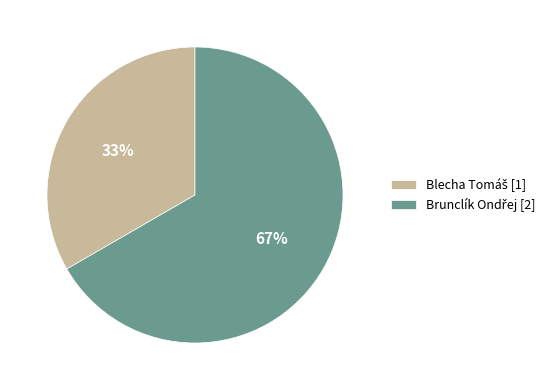

How many segments does this pie chart have?

2